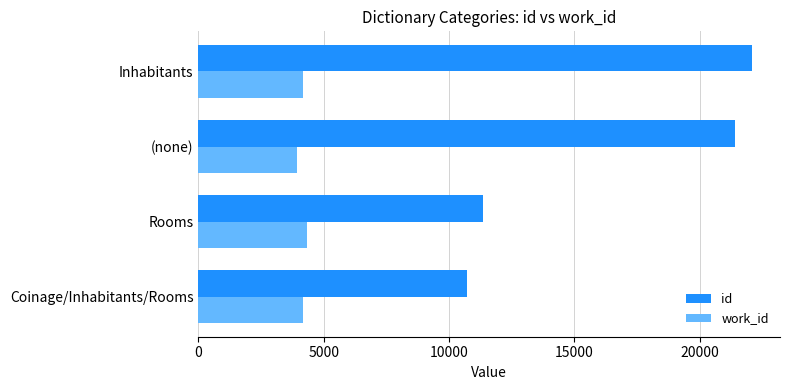

What is the difference between the highest and lowest values at Inhabitants?

17941